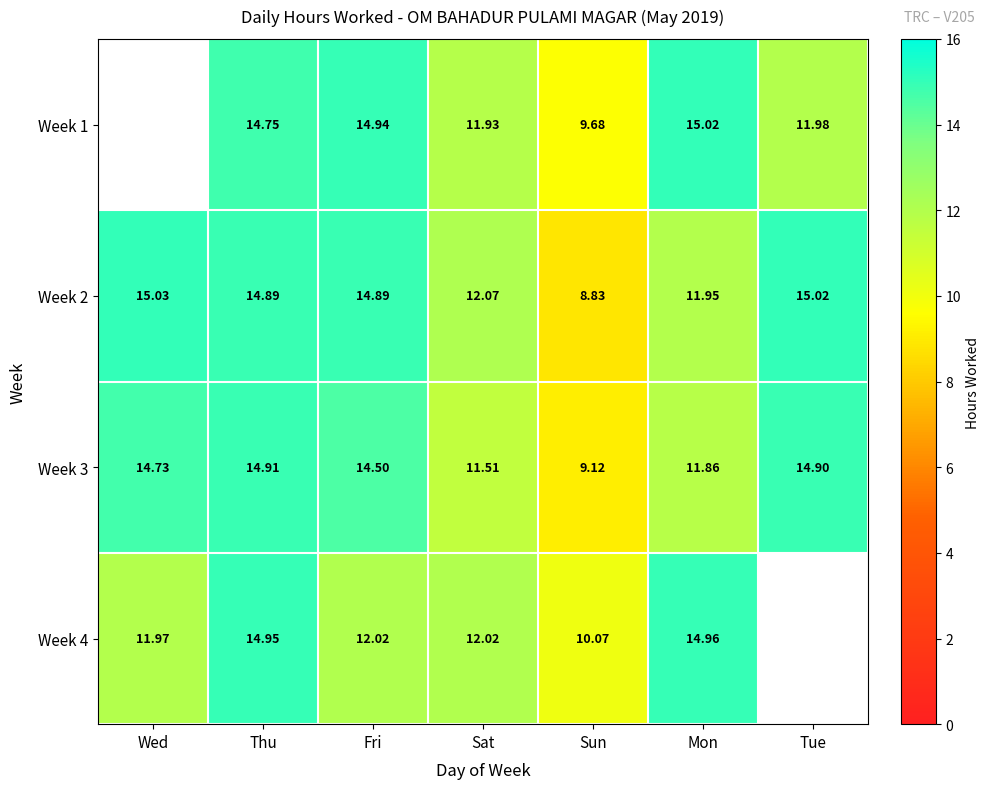

Where is Week 2 nearest to the value 11?

Mon